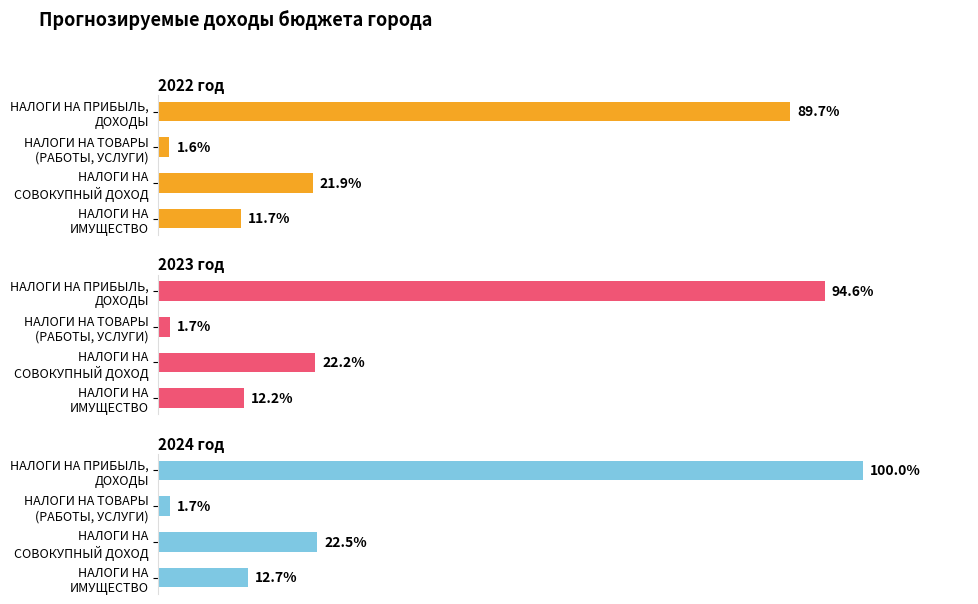

What are all the series names shown in the legend?

2022 год, 2023 год, 2024 год